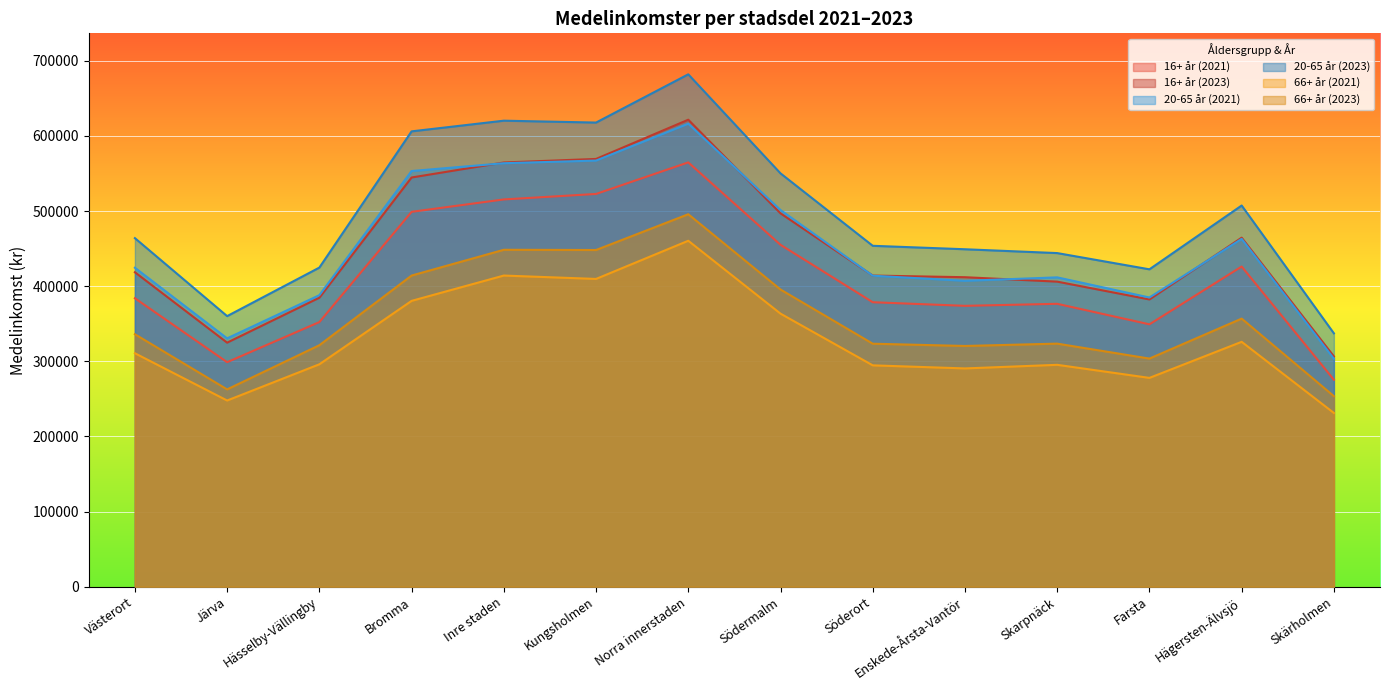

What is the average value of the 20-65 år (2021) series?

452021